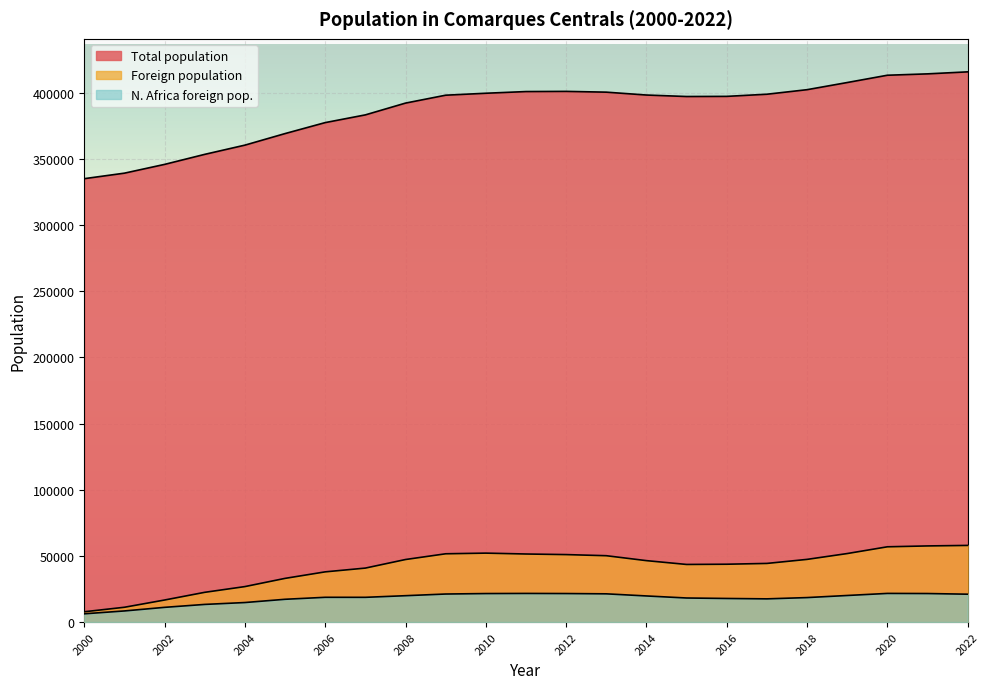

How many lines are shown in the chart?

3